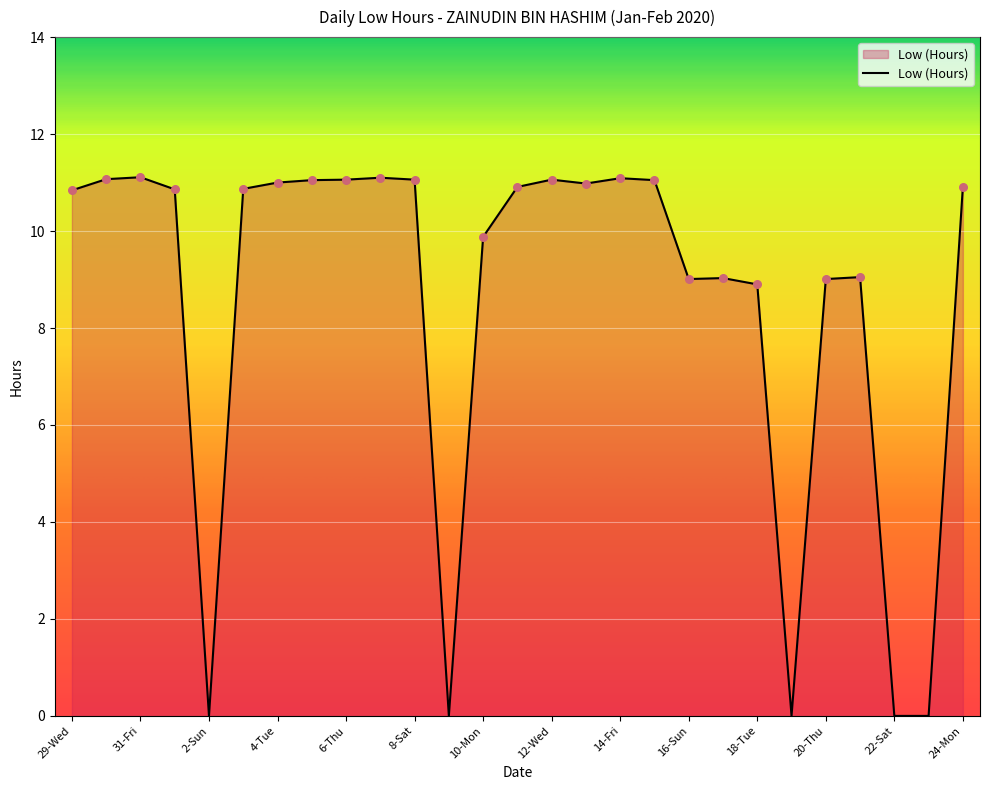

What is the difference between the maximum and minimum values?

11.1